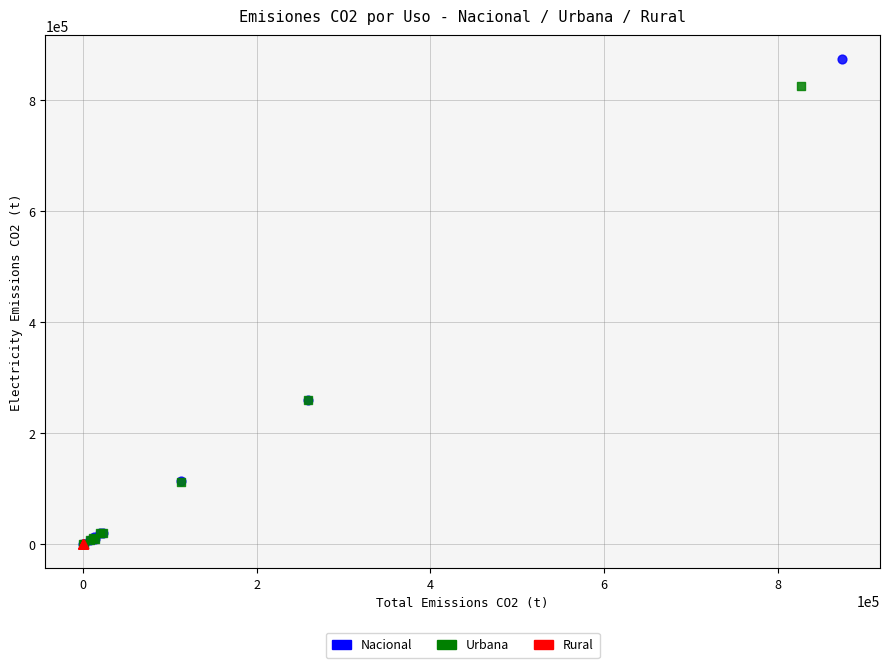

What are all the series names shown in the legend?

Nacional, Urbana, Rural